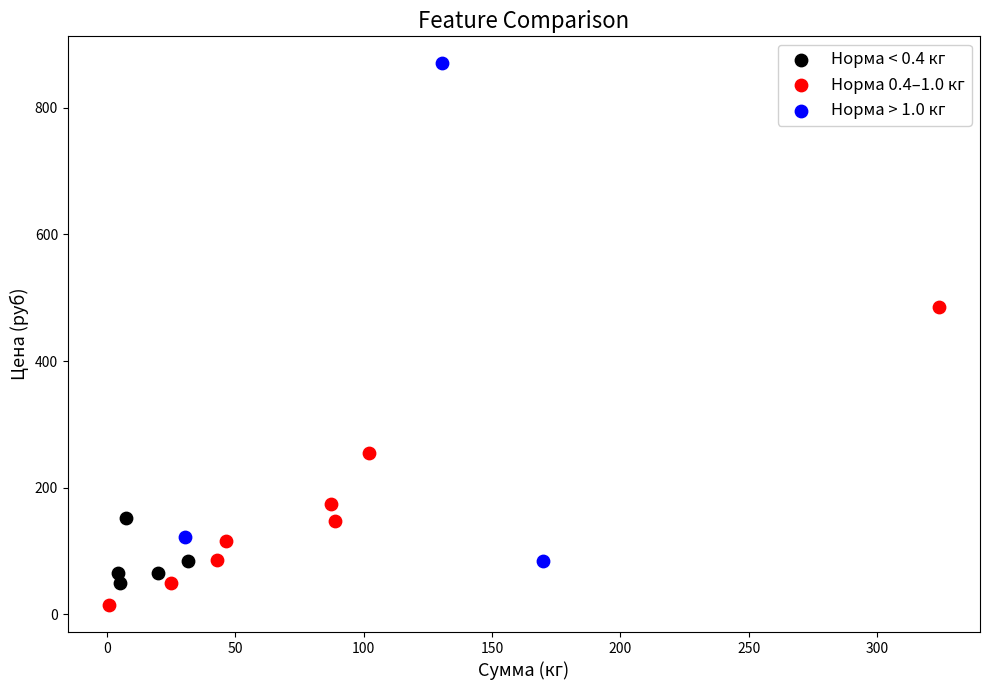

Which series has the largest Y range (max minus min)?

Норма > 1.0 кг